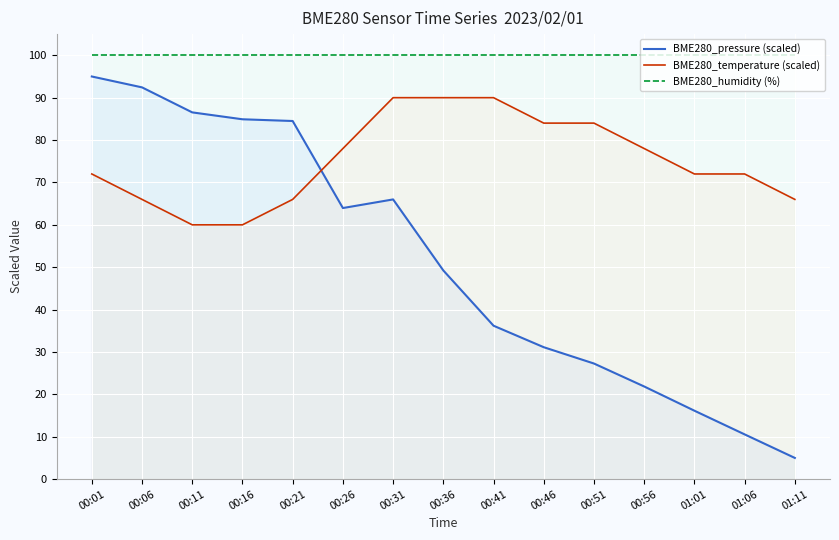

True or false: BME280_pressure (scaled) has more than 2 points higher than both neighbors.

False